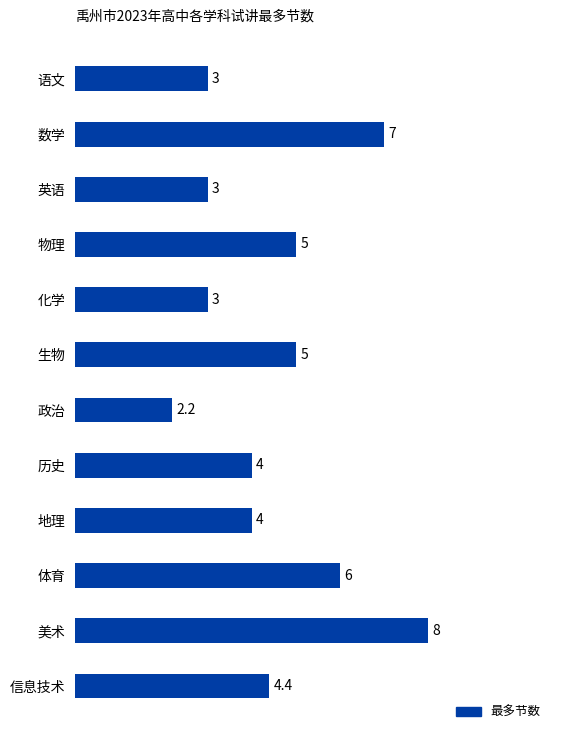

Reading top to bottom, what are all the values shown in this chart?

语文=3.0	数学=7.0	英语=3.0	物理=5.0	化学=3.0	生物=5.0	政治=2.2	历史=4.0	地理=4.0	体育=6.0	美术=8.0	信息技术=4.4